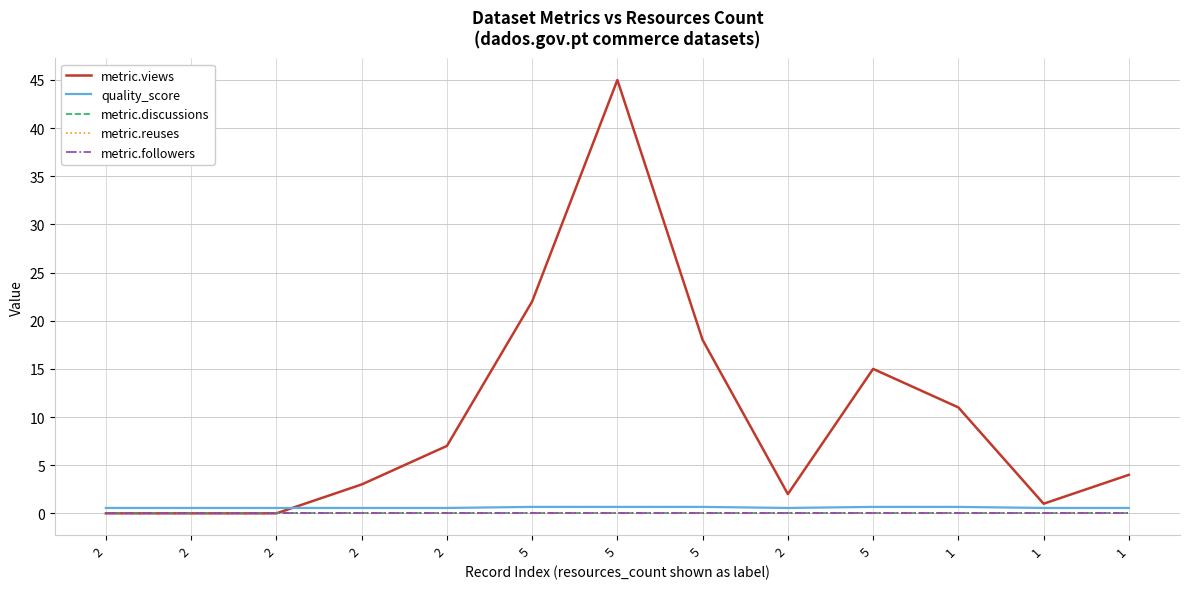

List the labels in order of metric.discussions value, largest first.

2, 2, 2, 2, 2, 5, 5, 5, 2, 5, 1, 1, 1